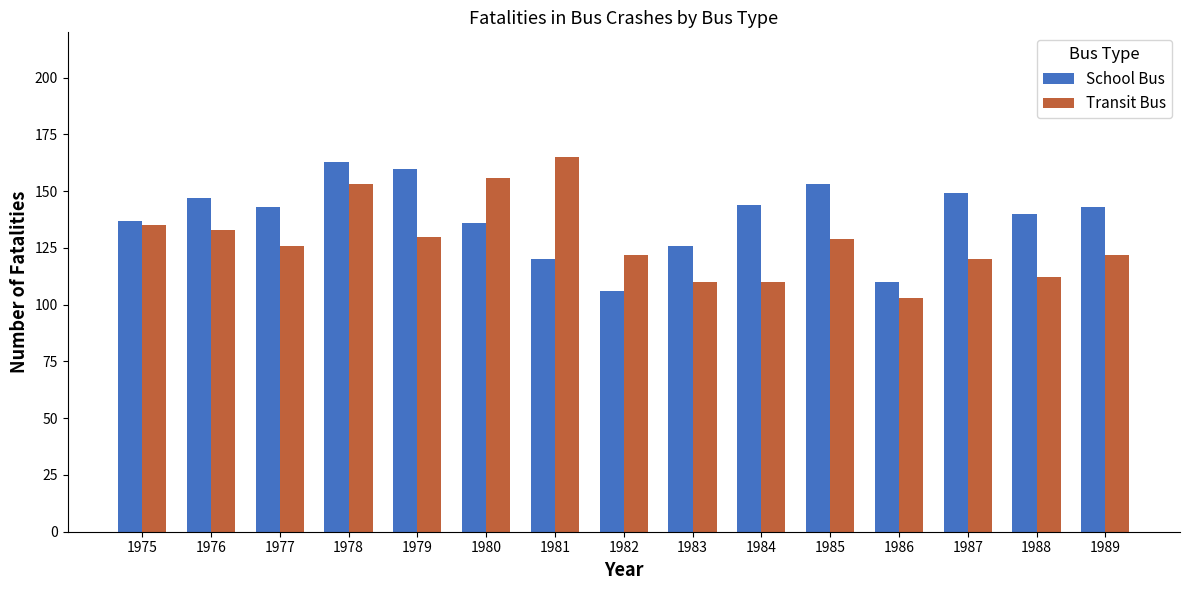

Which series changed the most between 1980 and 1982?

Transit Bus